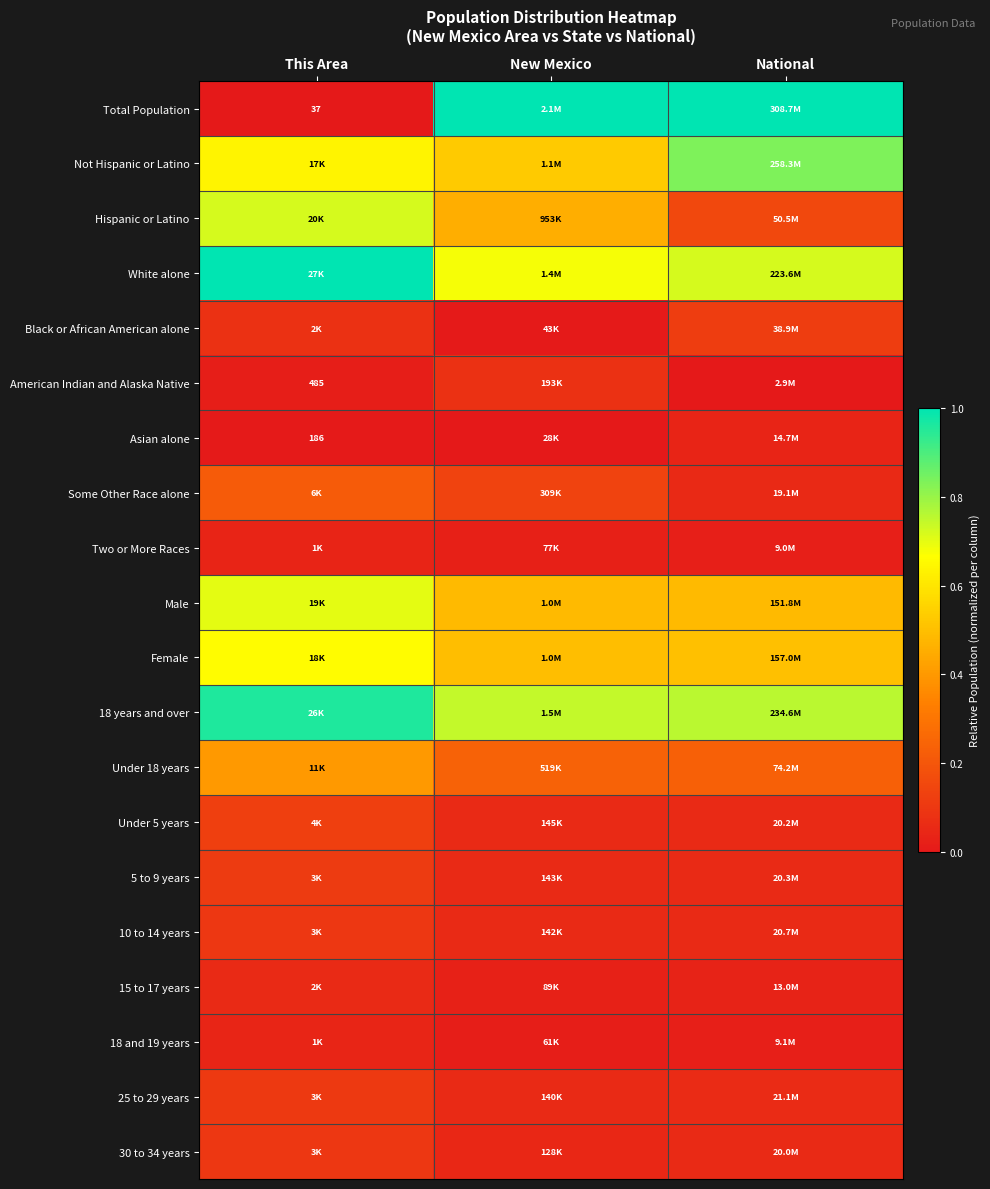

Rank the series at National from lowest to highest value.

American Indian and Alaska Native, Two or More Races, 18 and 19 years, 15 to 17 years, Asian alone, Some Other Race alone, 30 to 34 years, Under 5 years, 5 to 9 years, 10 to 14 years, 25 to 29 years, Black or African American alone, Hispanic or Latino, Under 18 years, Male, Female, White alone, 18 years and over, Not Hispanic or Latino, Total Population